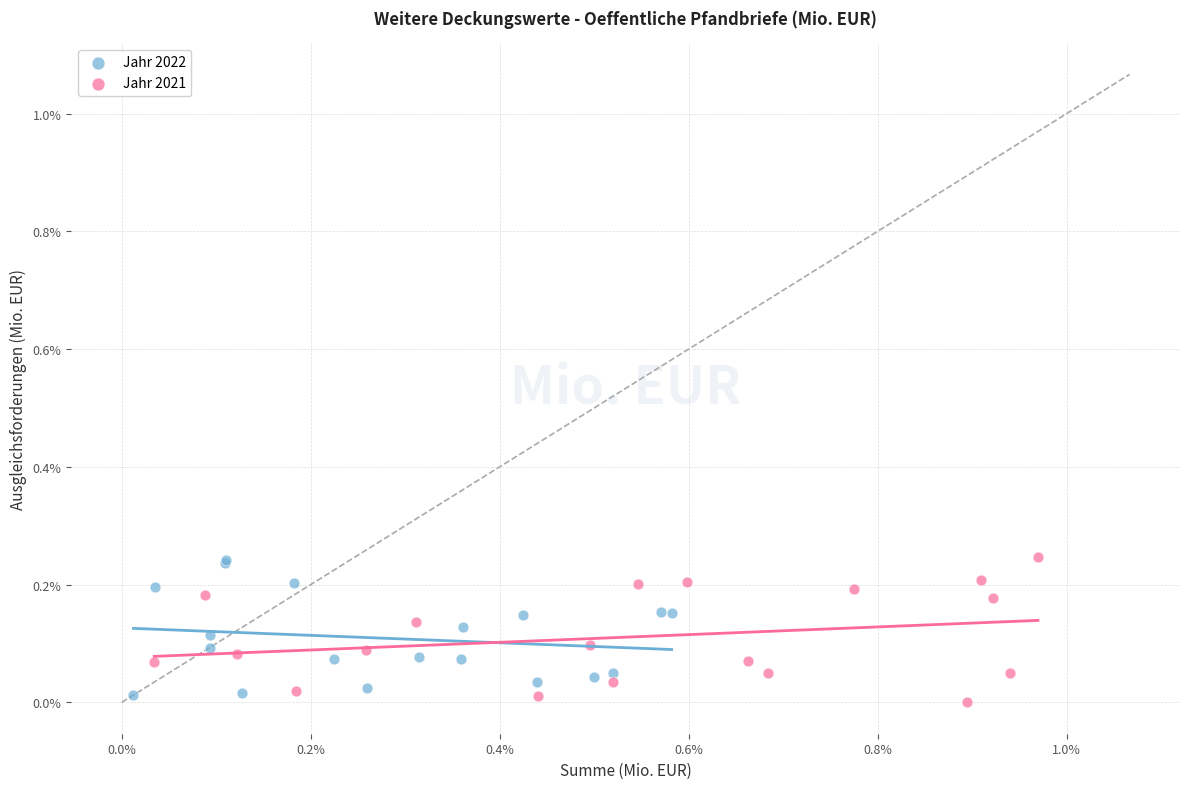

What are all the series names shown in the legend?

Jahr 2022, Jahr 2021